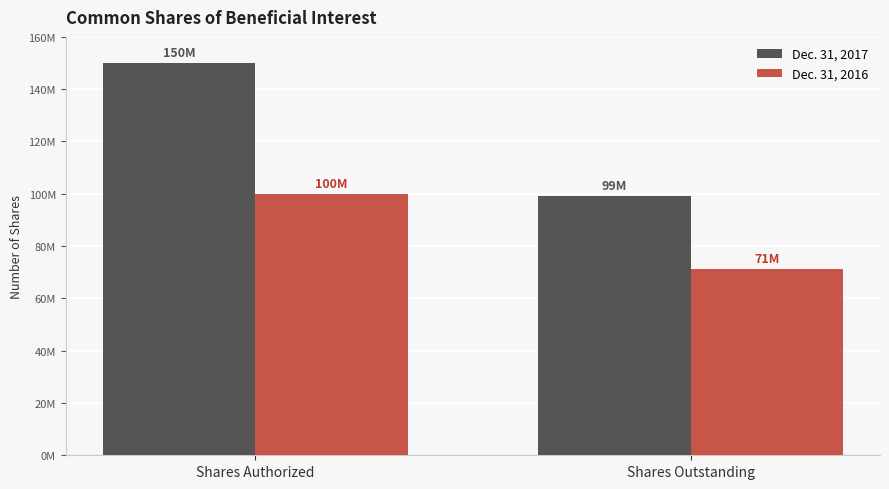

What is the label of the 1st bar from the right?

Shares Outstanding